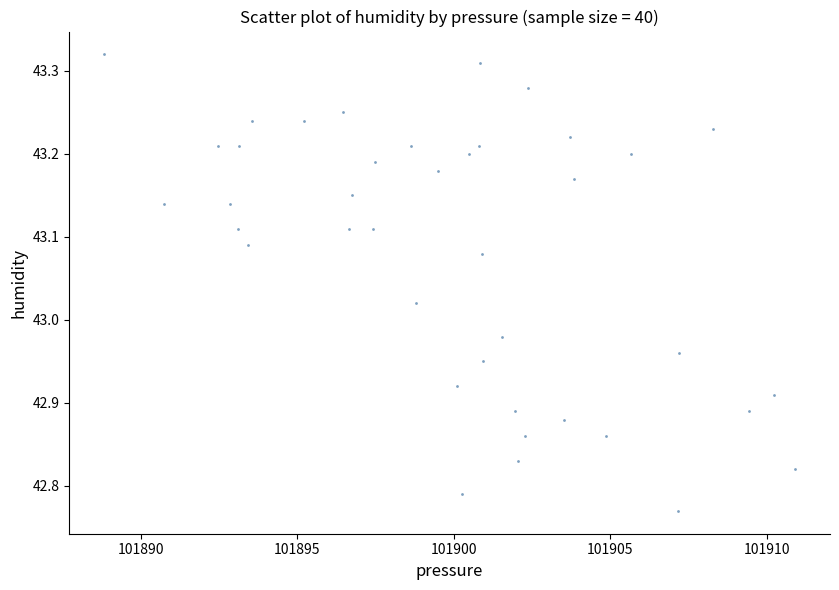

What is the range of X values (max minus min)?

22.1